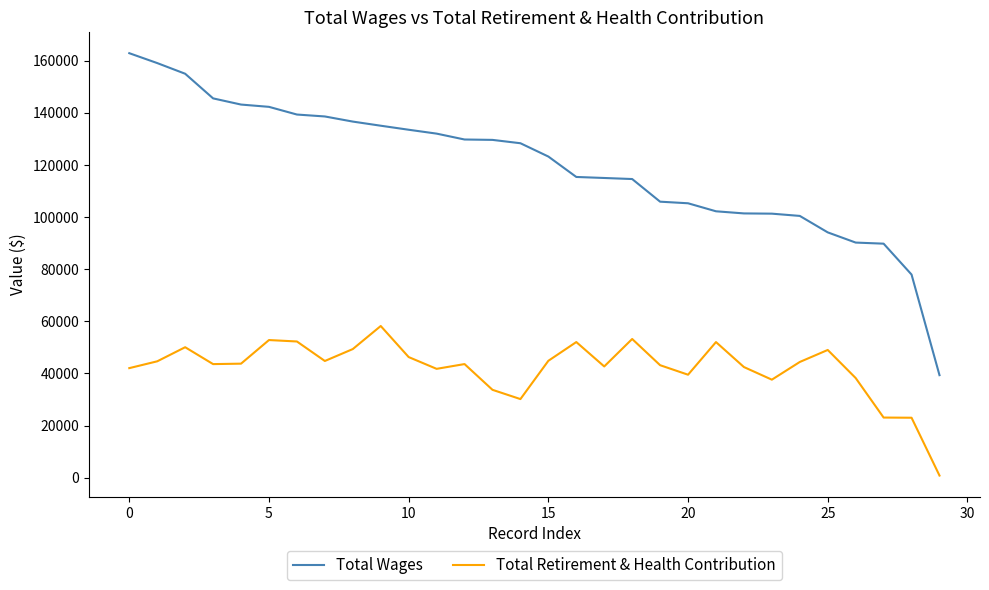

How many lines are shown in the chart?

2